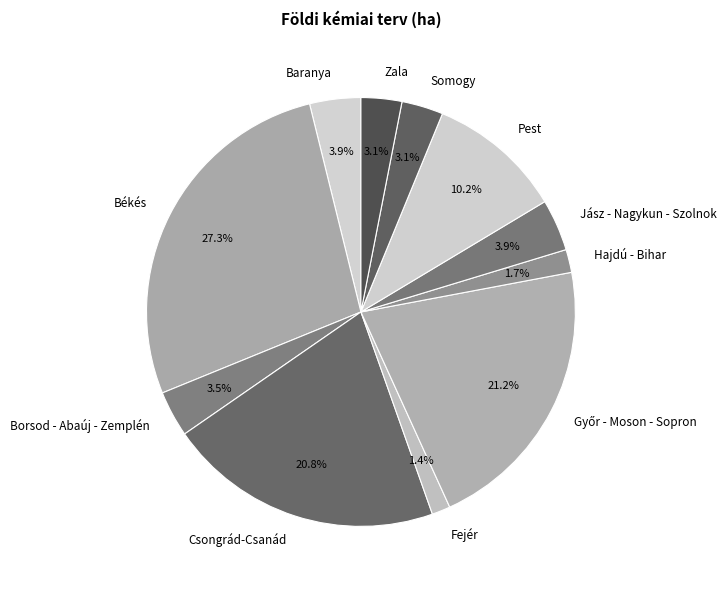

To the nearest percent, what is the difference between the largest and smallest slice percentages?

26%